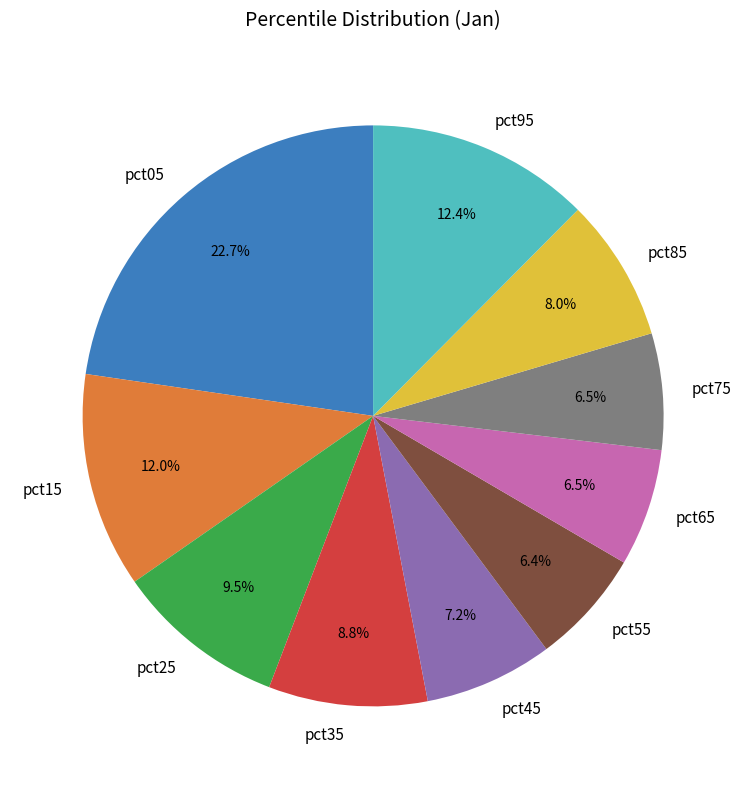

What percentage is the pct45 slice, to the nearest percent?

7%